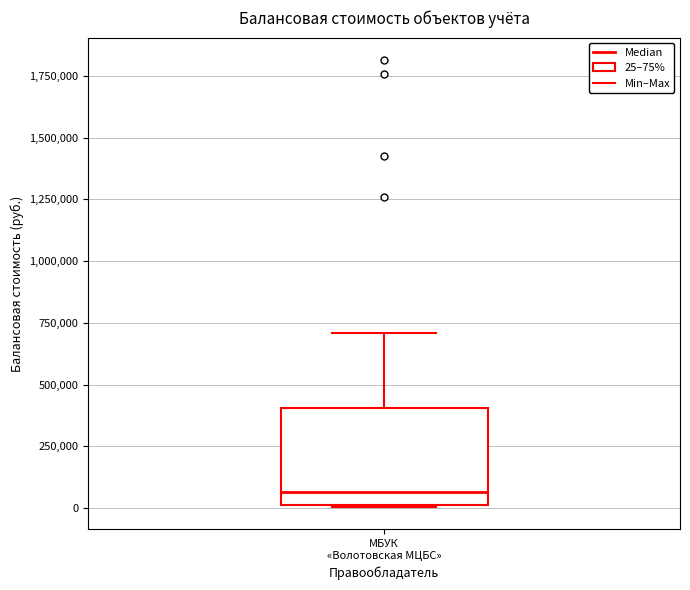

Where is the upper edge of the box for МБУК «Волотовская МЦБС» on the y-axis? The values are not printed on the chart, so give them approximately, as read against the axis.

400000